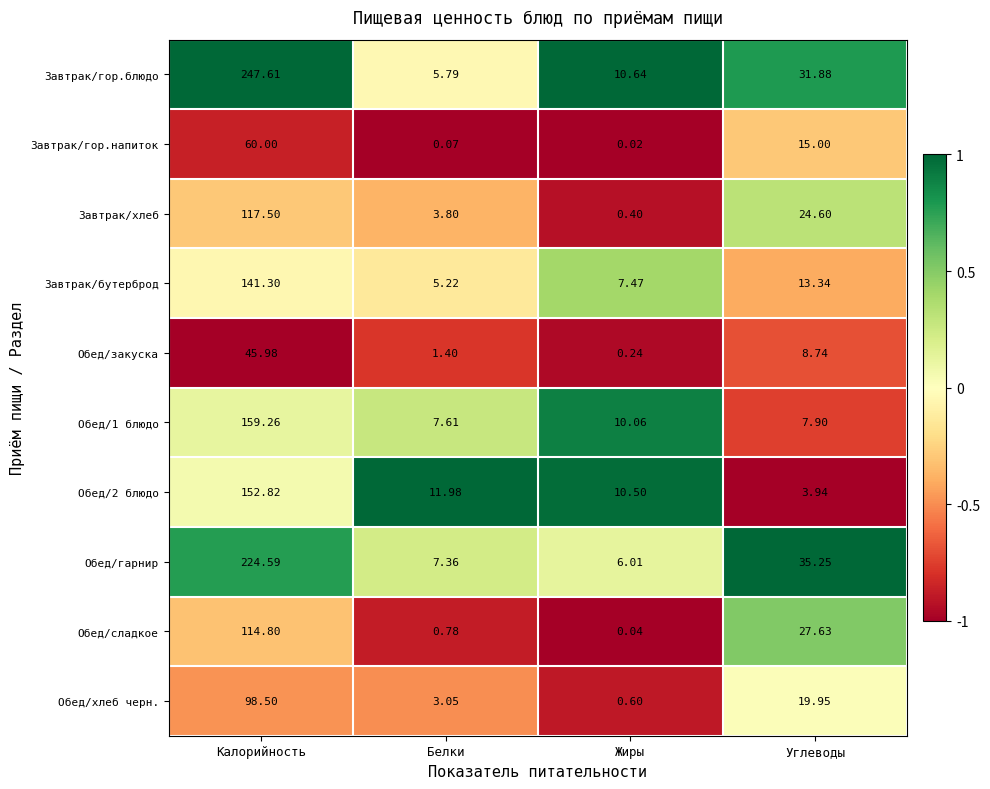

Which label corresponds to the smallest value in the chart?

Жиры